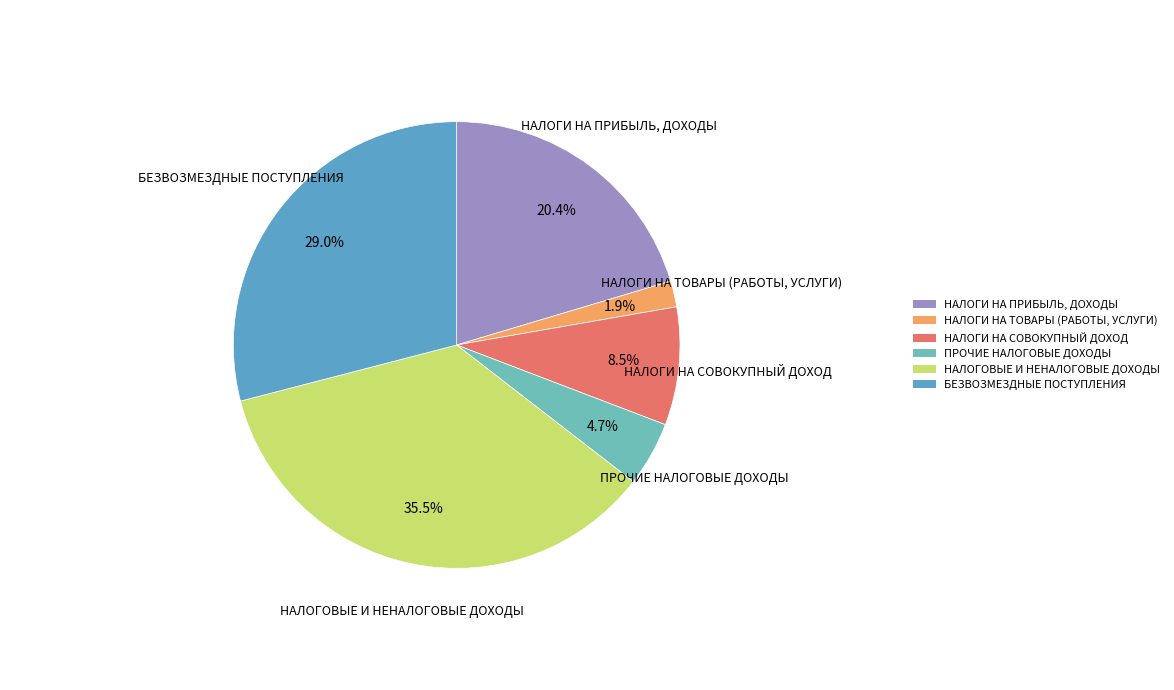

Approximately how many times larger is the value at БЕЗВОЗМЕЗДНЫЕ ПОСТУПЛЕНИЯ compared to НАЛОГИ НА ПРИБЫЛЬ, ДОХОДЫ?

1.4